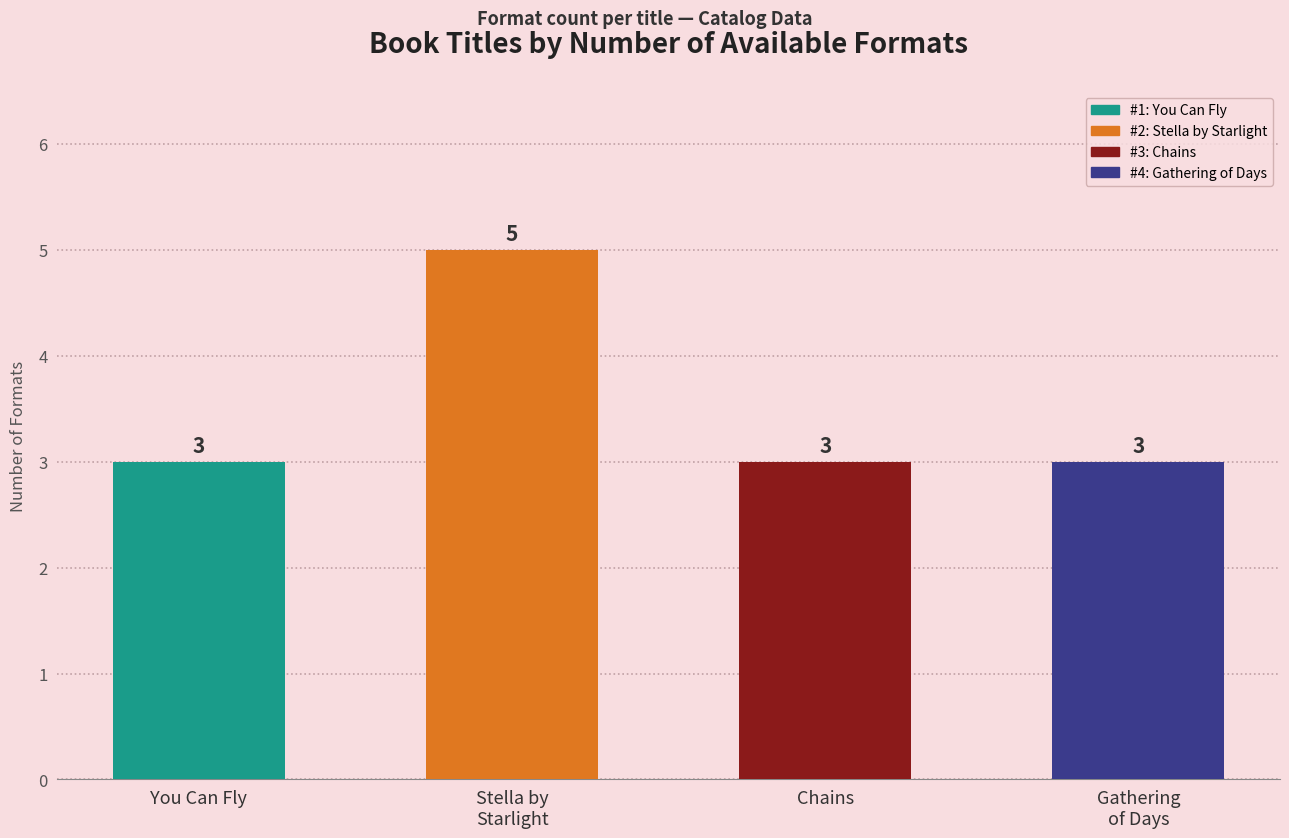

Rank the categories by value from highest to lowest.

Stella by Starlight, You Can Fly, Chains, Gathering of Days